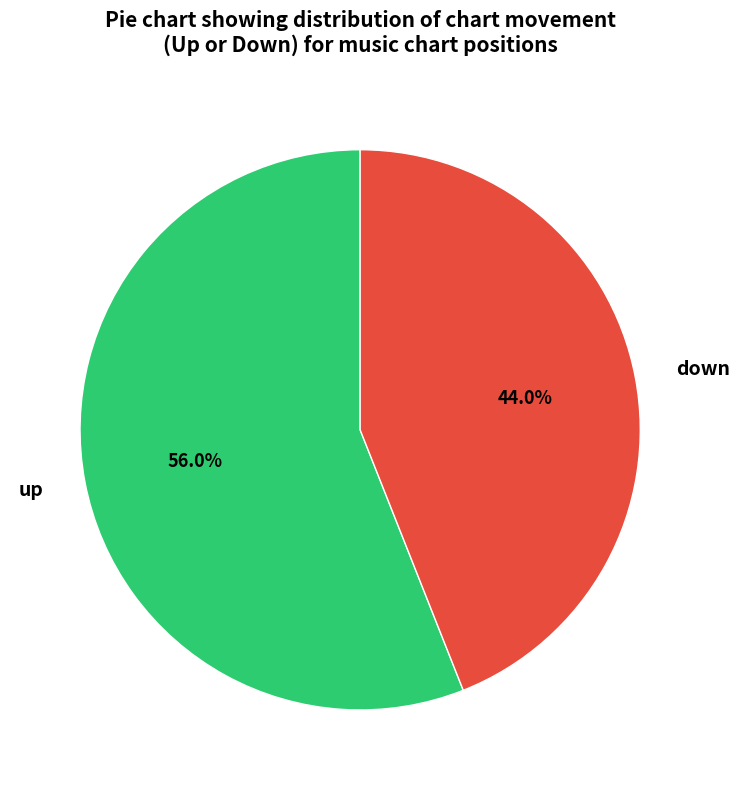

True or false: down accounts for 57% of the total.

False